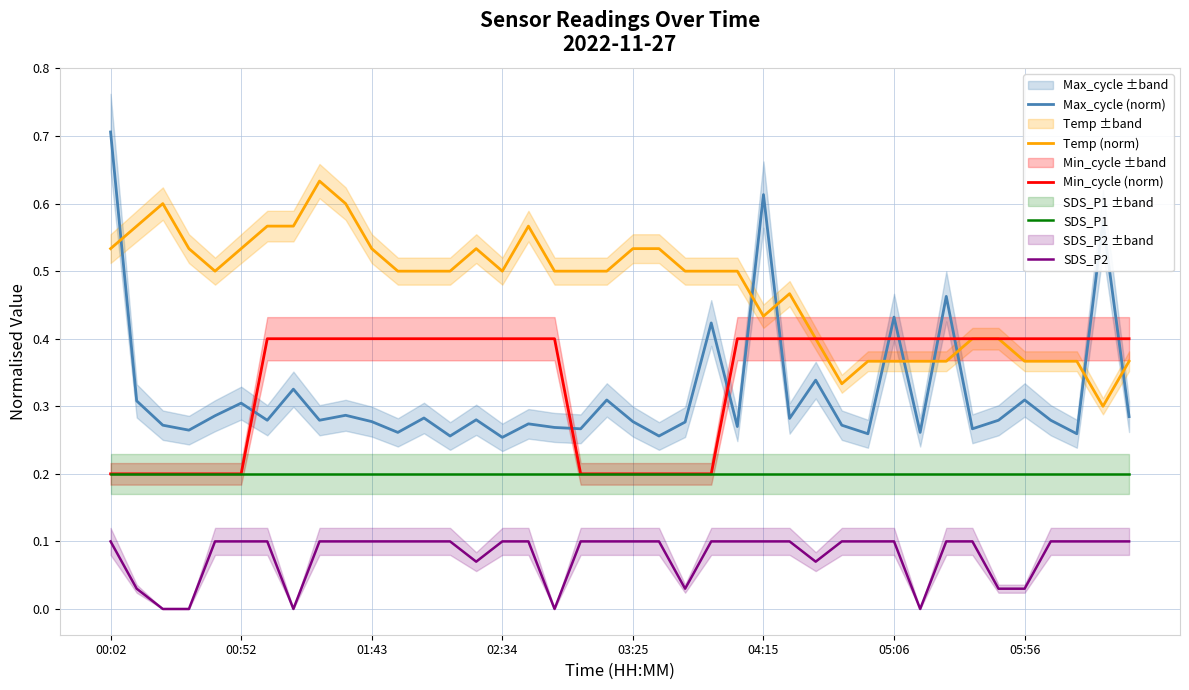

True or false: Temp (norm) and SDS_P1 intersect in this chart.

False